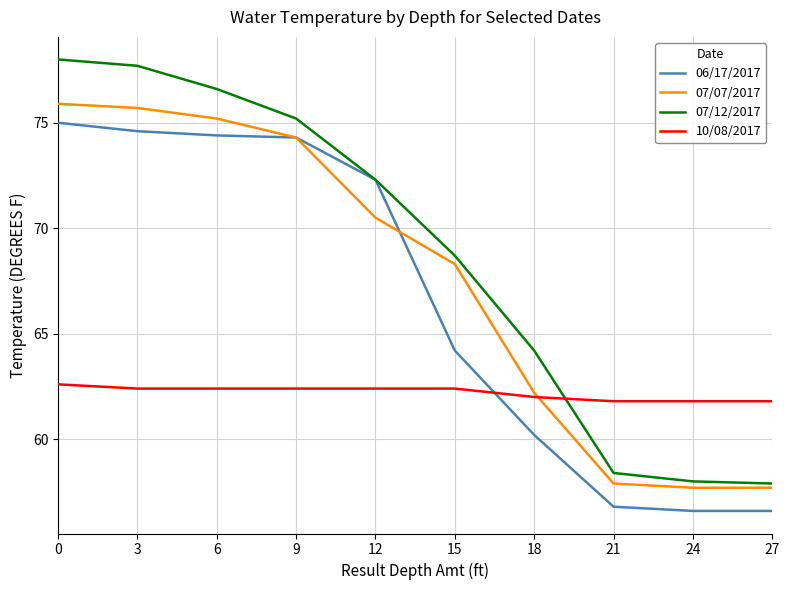

Which series has the largest total across all categories?

07/12/2017